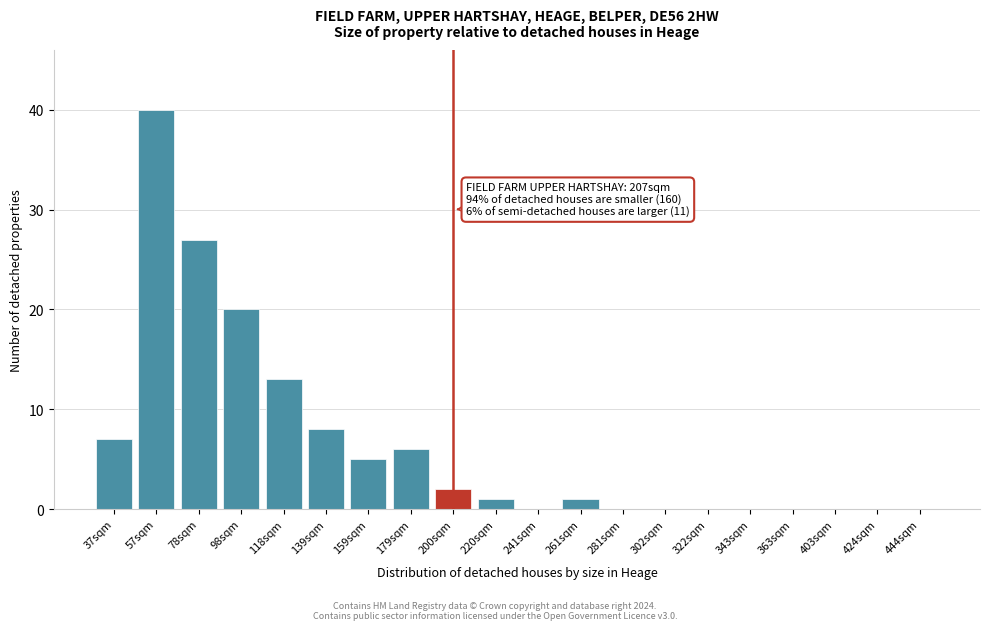

Reading left to right, extract all data points from this chart.

37sqm=7	57sqm=40	78sqm=27	98sqm=20	118sqm=13	139sqm=8	159sqm=5	179sqm=6	200sqm=2	220sqm=1	241sqm=0	261sqm=1	281sqm=0	302sqm=0	322sqm=0	343sqm=0	363sqm=0	403sqm=0	424sqm=0	444sqm=0